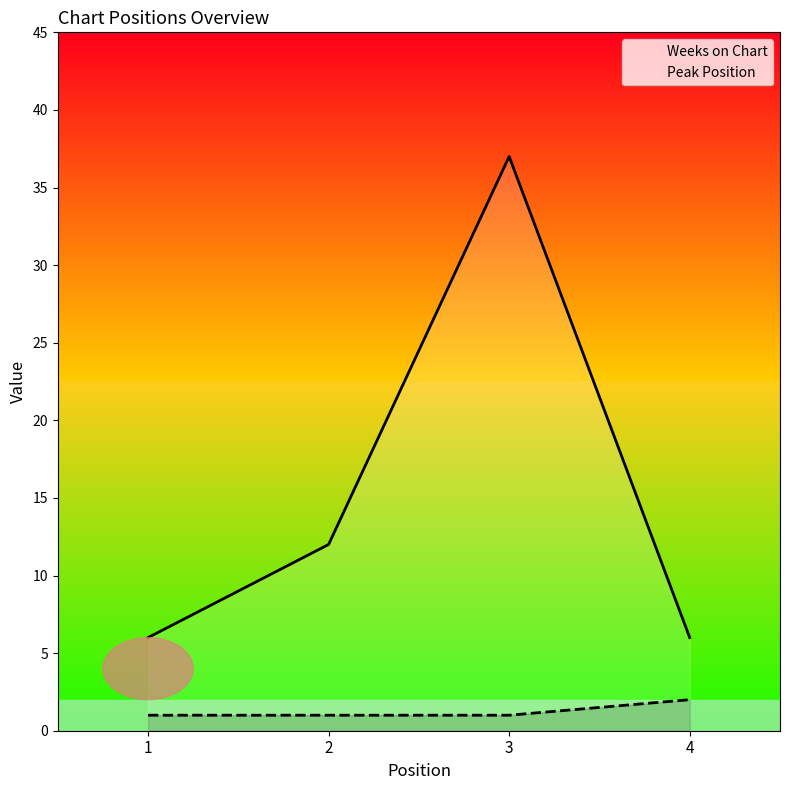

True or false: Weeks on Chart and Peak Position intersect in this chart.

False